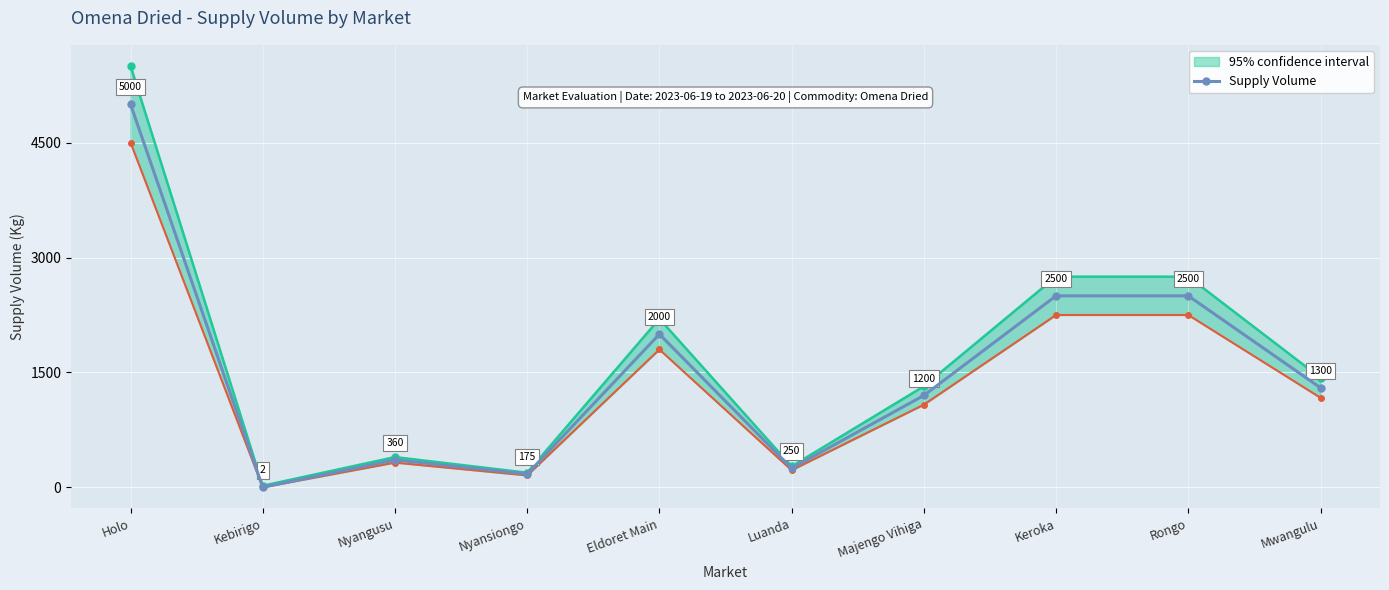

Where is the first local maximum?

Nyangusu